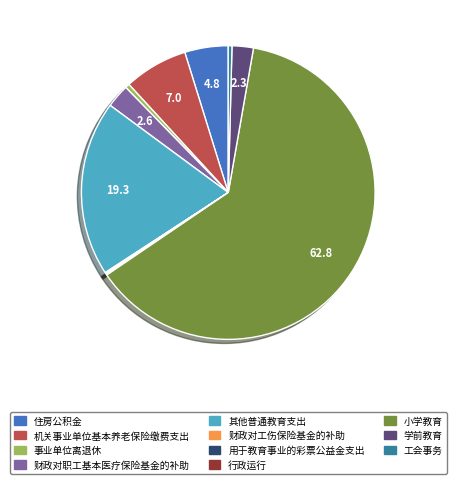

Which slice is the largest?

小学教育